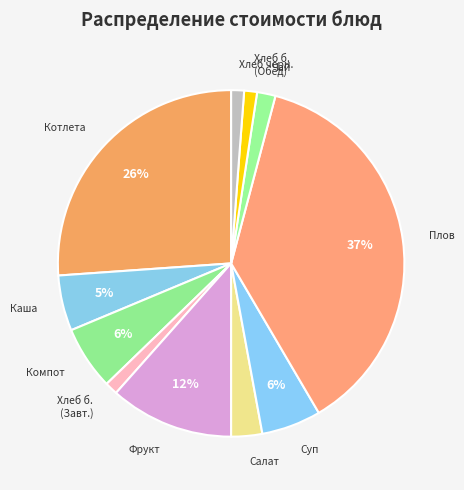

Count the number of slices in the pie.

11